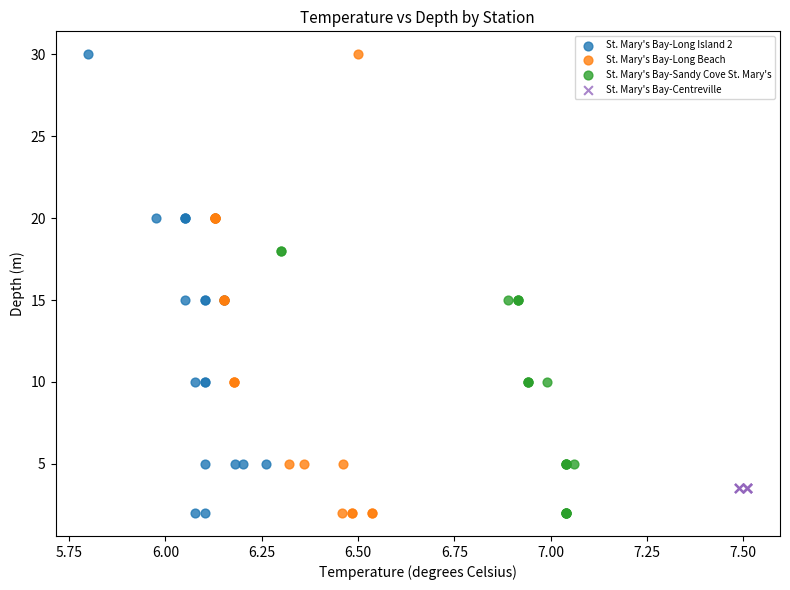

What are all the series names shown in the legend?

St. Mary's Bay-Long Island 2, St. Mary's Bay-Long Beach, St. Mary's Bay-Sandy Cove St. Mary's, St. Mary's Bay-Centreville